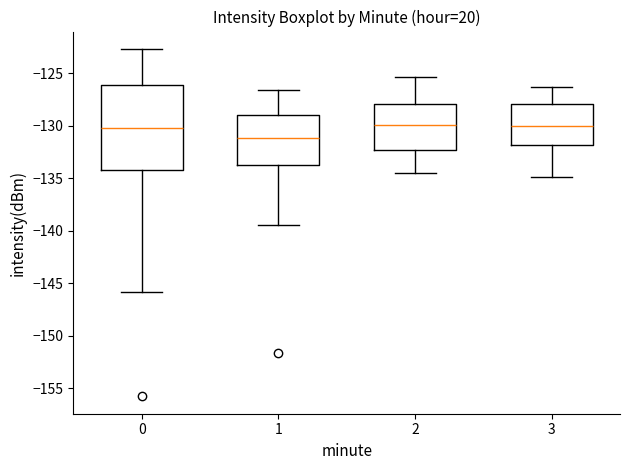

Where is the lower edge of the box at x = 2 on the y-axis? The values are not printed on the chart, so give them approximately, as read against the axis.

-132.5